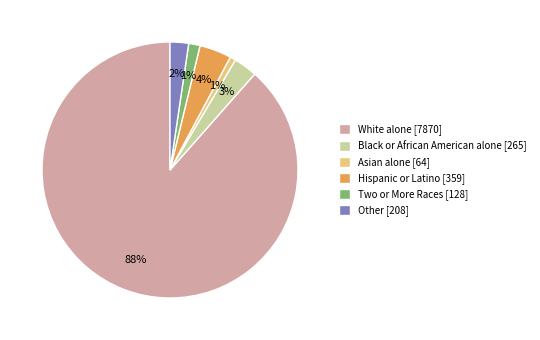

How many segments does this pie chart have?

6